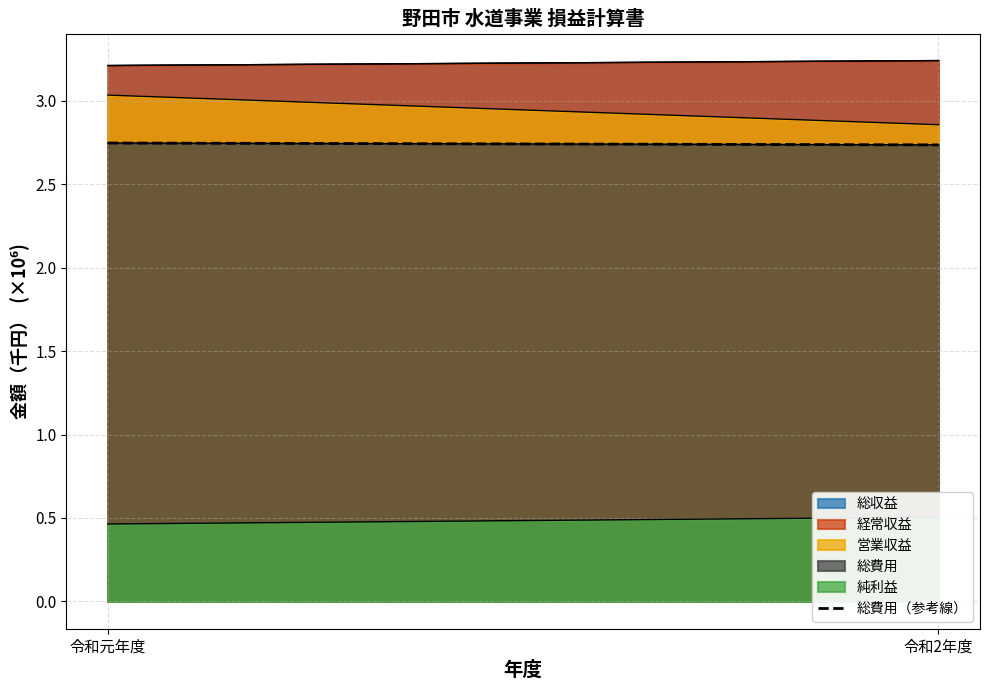

The chart shows a value of 2.7 at 令和2年度. True or false?

True